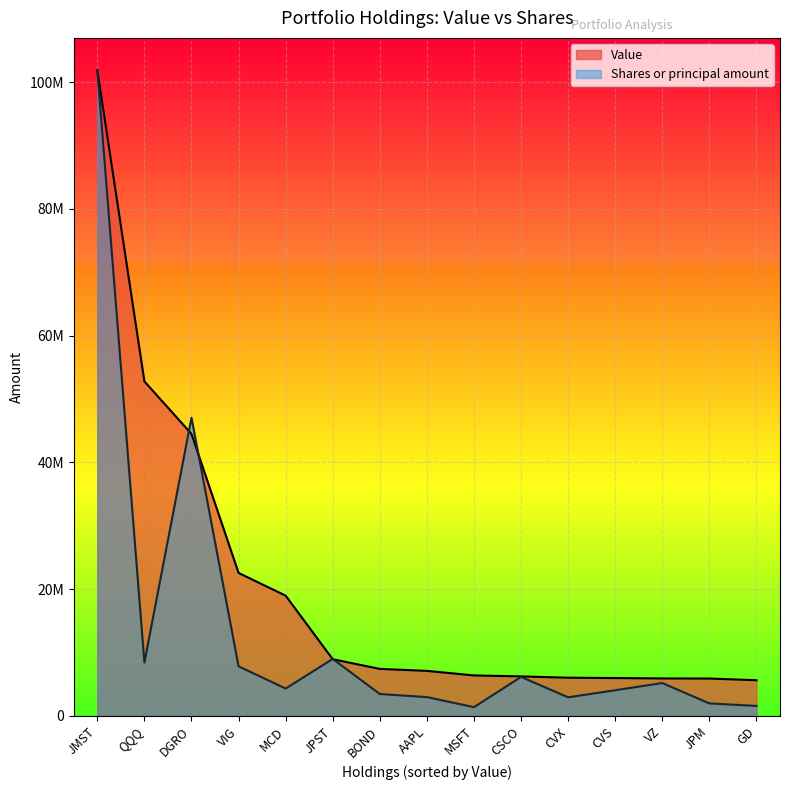

Where does the Shares or principal amount series first go above 4321740?

JMST